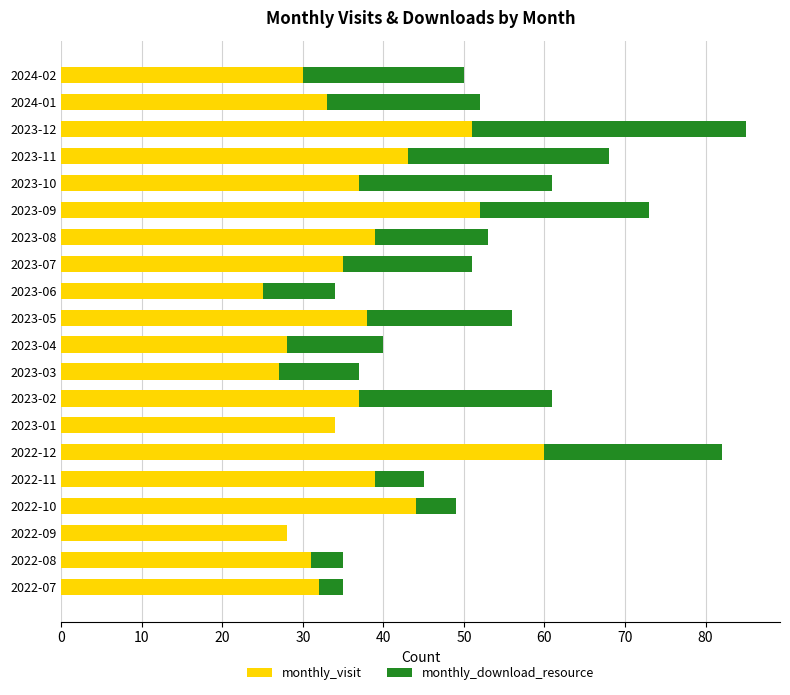

What is the total value across all series at 2023-04?

40